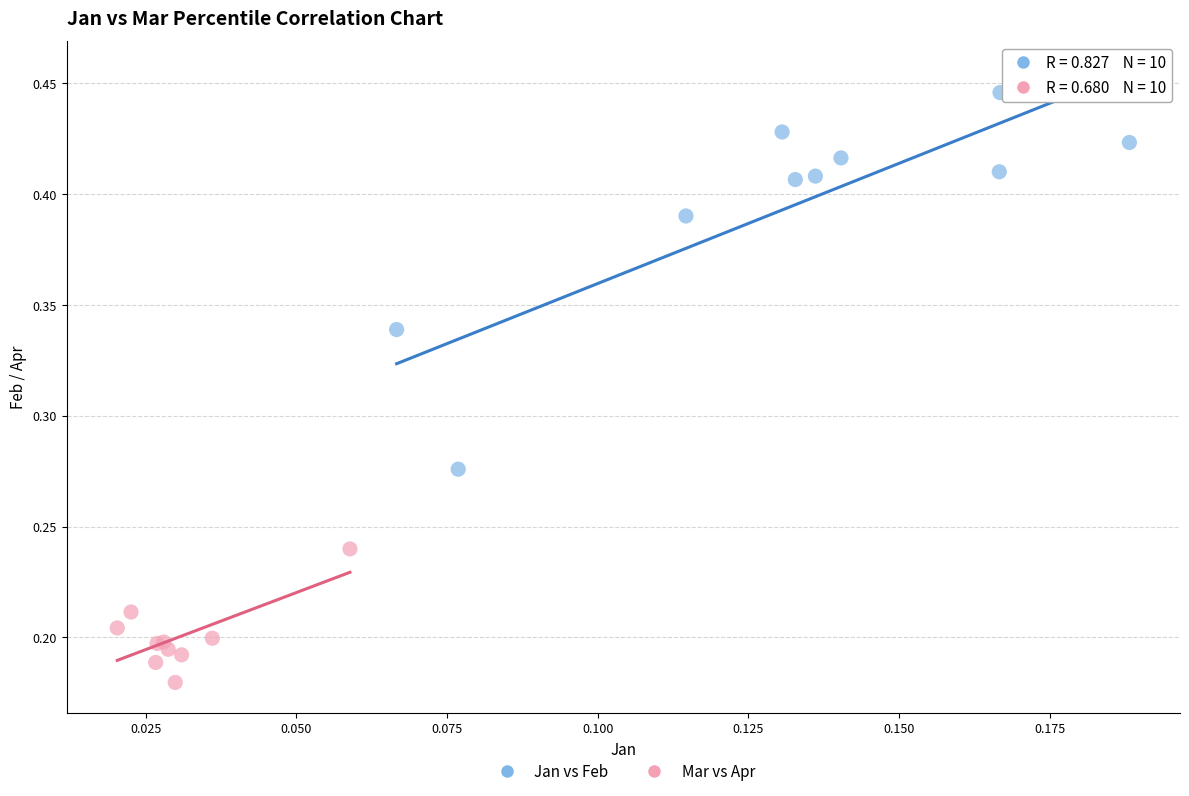

Which series has the widest spread of Y values?

Jan vs Feb